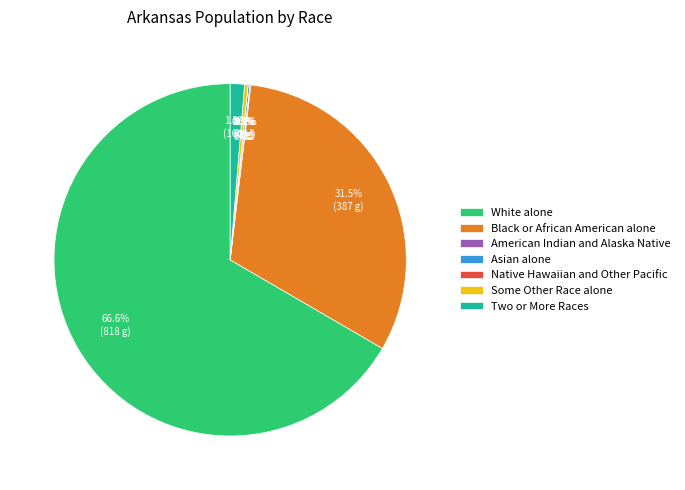

Rank the categories by value from highest to lowest.

White alone, Black or African American alone, Two or More Races, Some Other Race alone, Asian alone, American Indian and Alaska Native, Native Hawaiian and Other Pacific